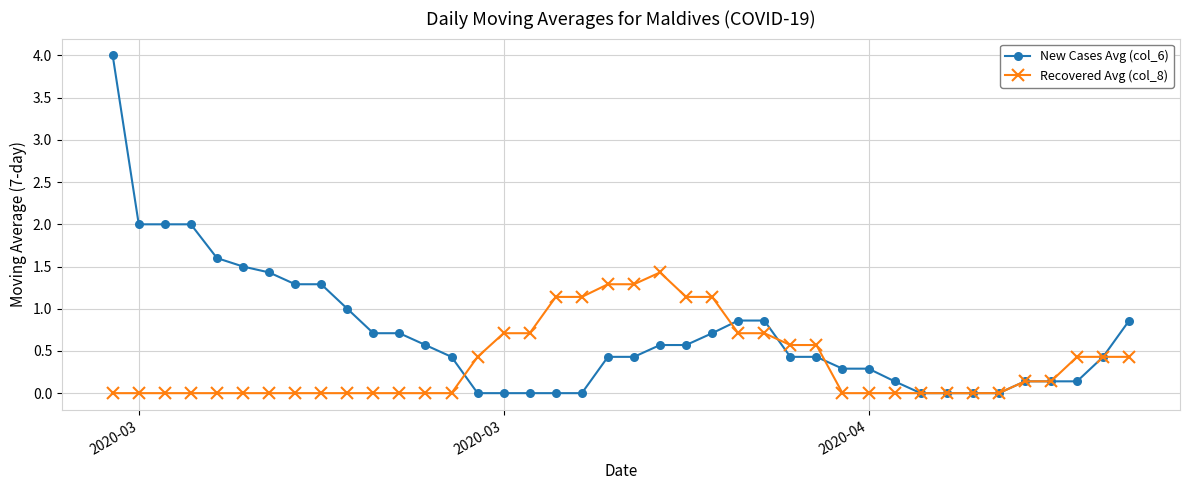

Which series has the largest total across all categories?

New Cases Avg (col_6)